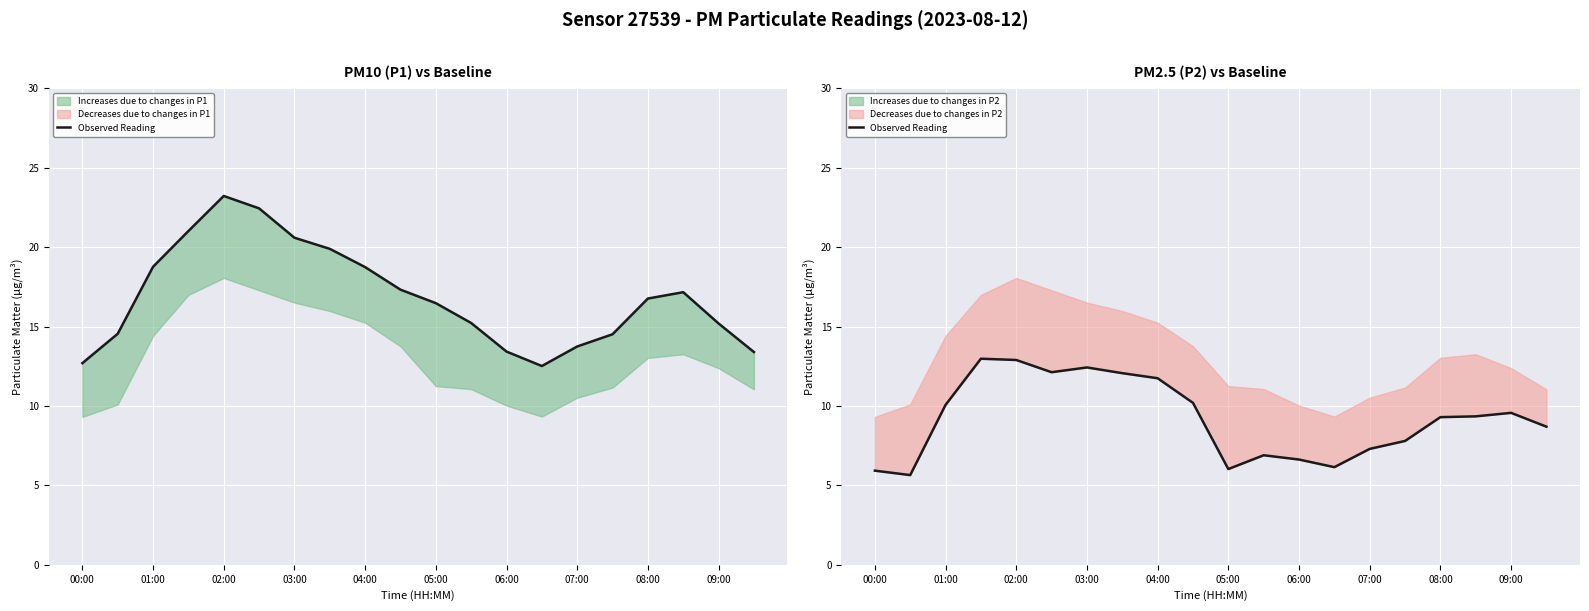

What is the change in value from 07:00 to 16?

-2.8